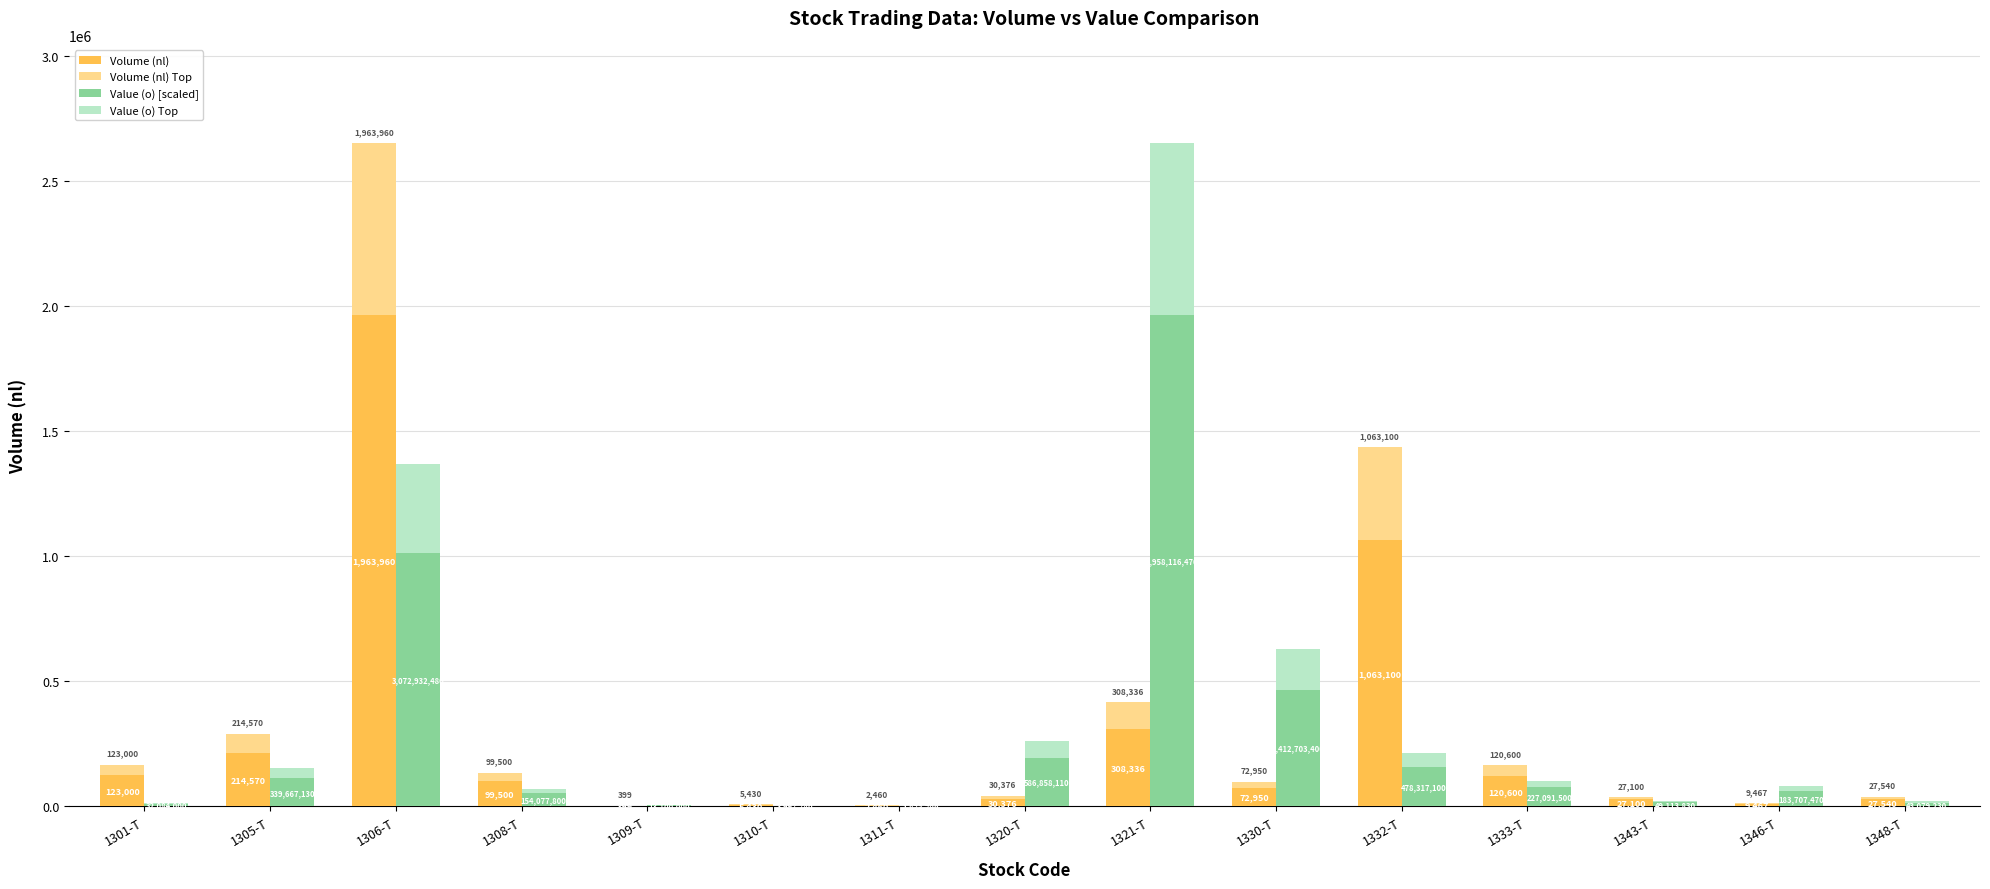

What is the label of the 5th bar from the right?

1332-T